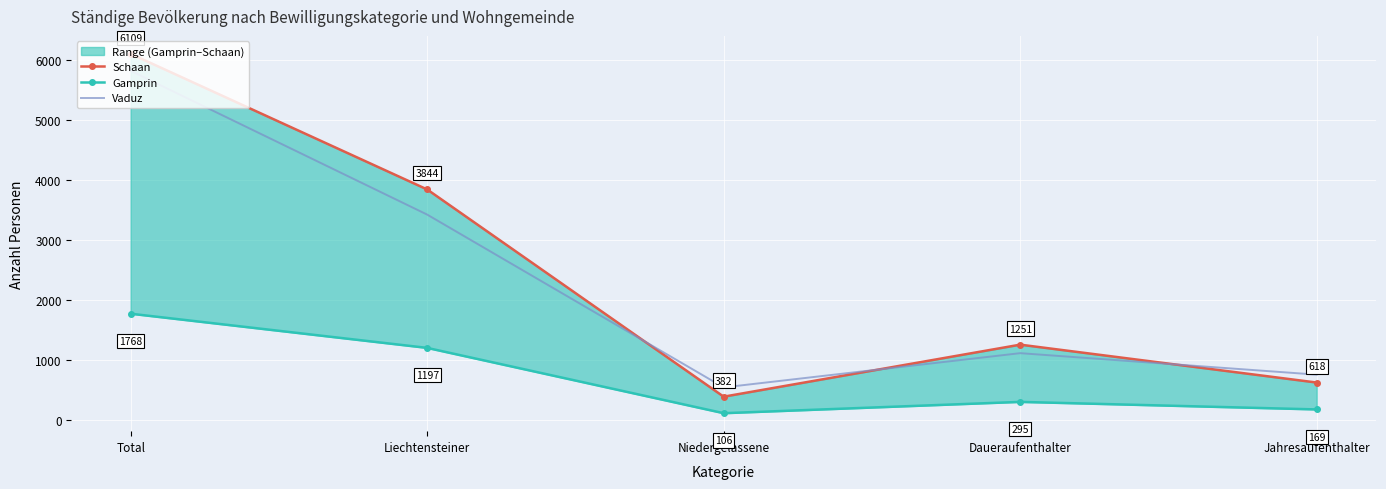

What is the difference between the maximum and minimum values in the Schaan series?

5727